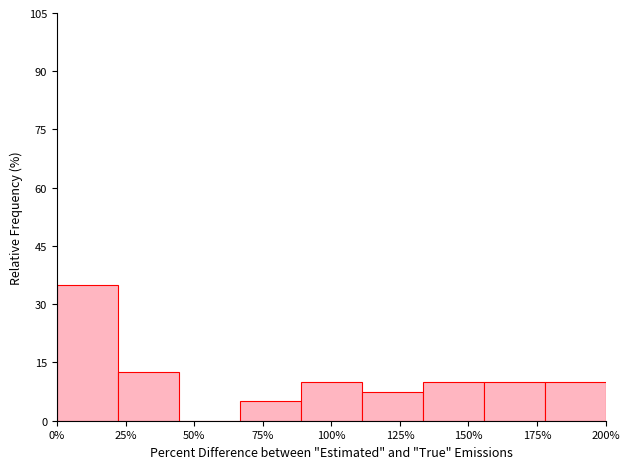

Reading left to right, transcribe this chart: for each bar, give the range it covers on the x-axis and its height. Neither the bar edges nor the heights are printed on the chart, so give them approximately, as read against the axes.

0 to 20: 36
20 to 45: 12
45 to 65: 0
65 to 90: 6
90 to 110: 10
110 to 135: 8
135 to 155: 10
155 to 180: 10
180 to 200: 10